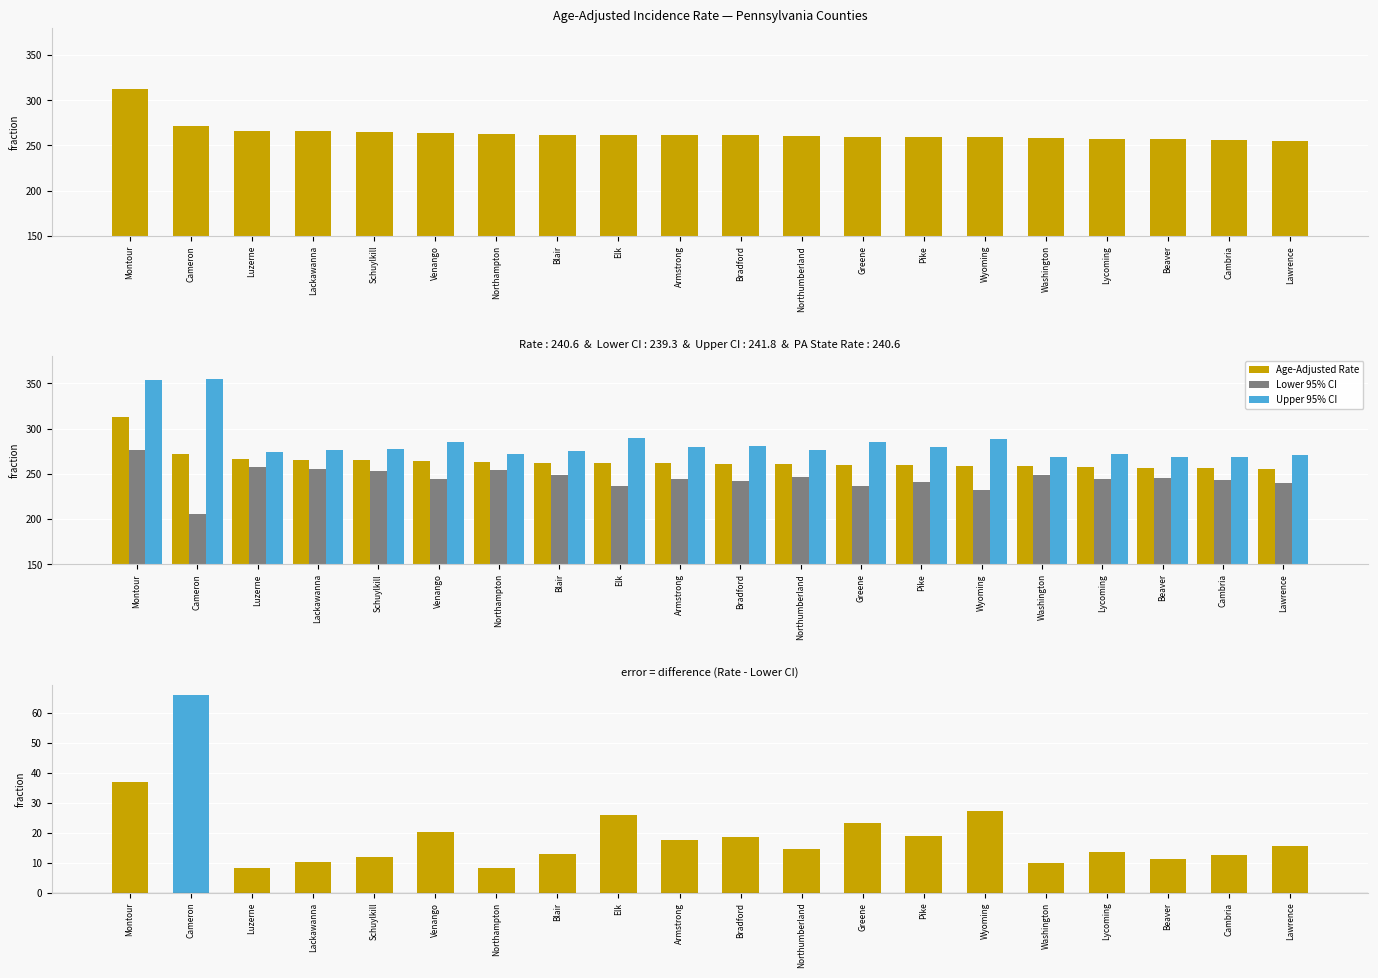

Reading left to right, list all the values displayed in this chart.

Age-Adjusted Rate: Montour=313.0	Cameron=271.4	Luzerne=266.2	Lackawanna=265.7	Schuylkill=264.8	Venango=263.9	Northampton=262.9	Blair=261.8	Elk=261.8	Armstrong=261.6	Bradford=261.2	Northumberland=260.8	Greene=259.9	Pike=259.8	Wyoming=259.2	Washington=258.2	Lycoming=257.6	Beaver=256.7	Cambria=256.0	Lawrence=255.1
Lower 95% CI: Montour=276.2	Cameron=205.3	Luzerne=258.0	Lackawanna=255.6	Schuylkill=253.0	Venango=243.8	Northampton=254.6	Blair=248.8	Elk=236.0	Armstrong=244.1	Bradford=242.6	Northumberland=246.1	Greene=236.6	Pike=240.8	Wyoming=231.9	Washington=248.3	Lycoming=244.1	Beaver=245.6	Cambria=243.6	Lawrence=239.7
Upper 95% CI: Montour=353.6	Cameron=354.8	Luzerne=274.5	Lackawanna=276.2	Schuylkill=277.0	Venango=285.5	Northampton=271.4	Blair=275.4	Elk=289.9	Armstrong=280.2	Bradford=281.0	Northumberland=276.2	Greene=285.1	Pike=280.0	Wyoming=289.0	Washington=268.4	Lycoming=271.6	Beaver=268.2	Cambria=268.9	Lawrence=271.3